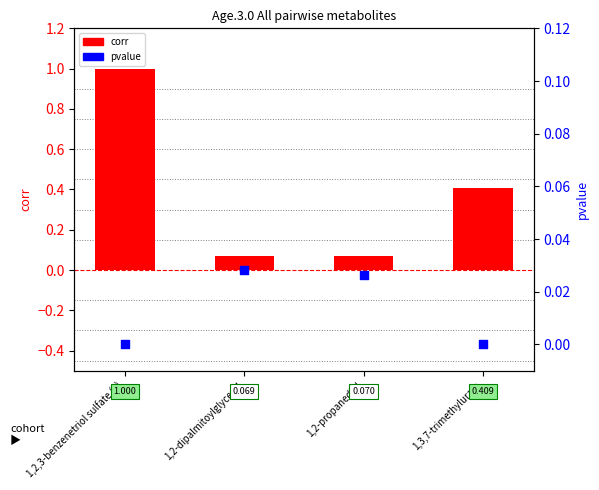

At how many categories does at least one series exceed 0?

4